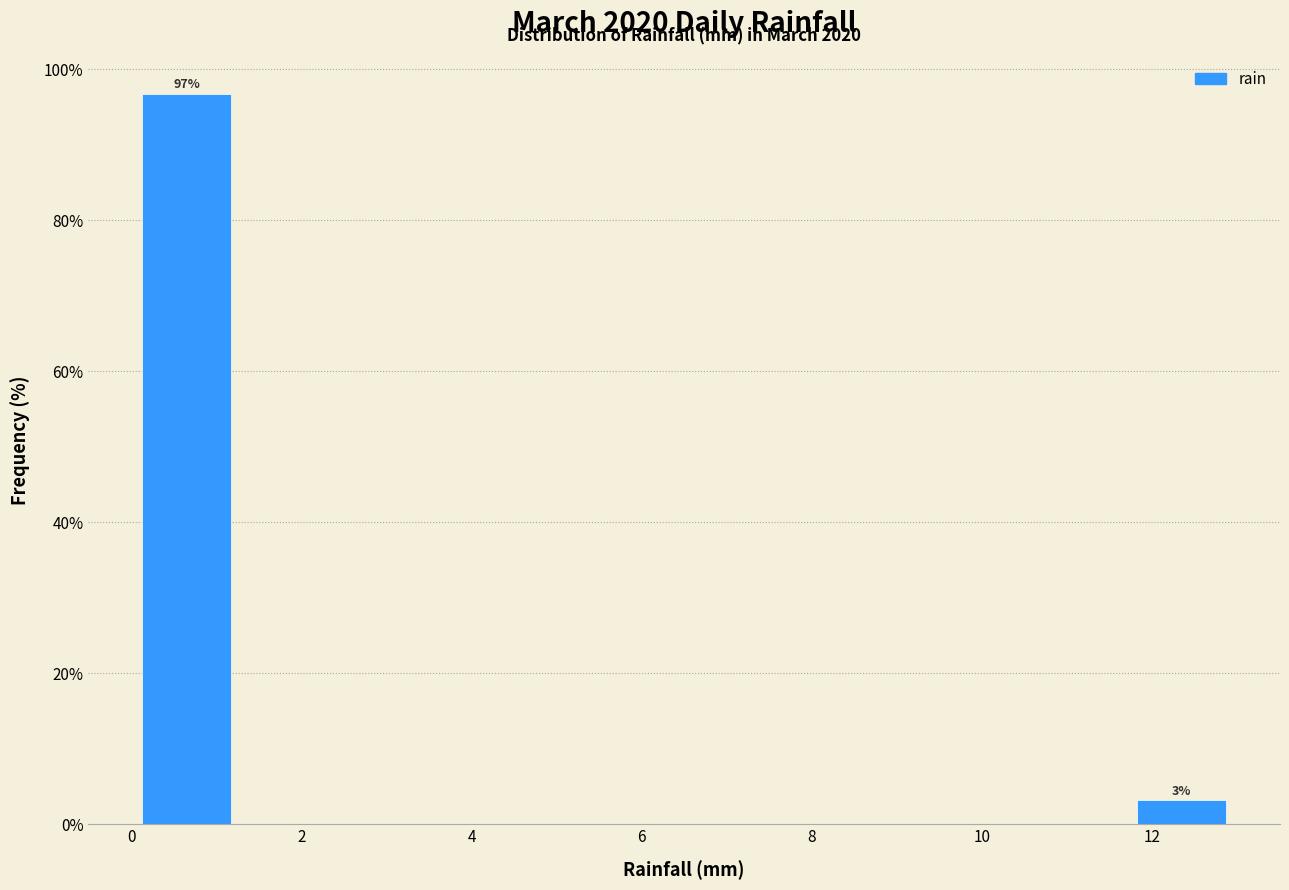

Which range on the x-axis has the tallest bar?

0.0 to 1.3